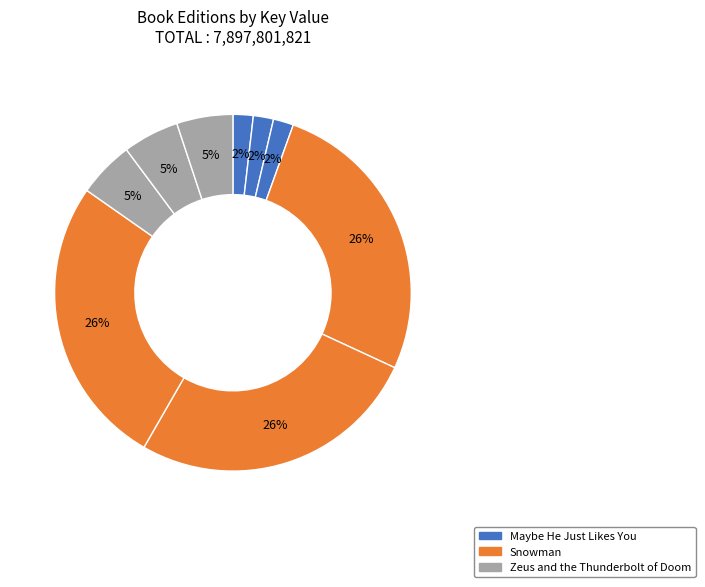

Count the number of slices in the pie.

9